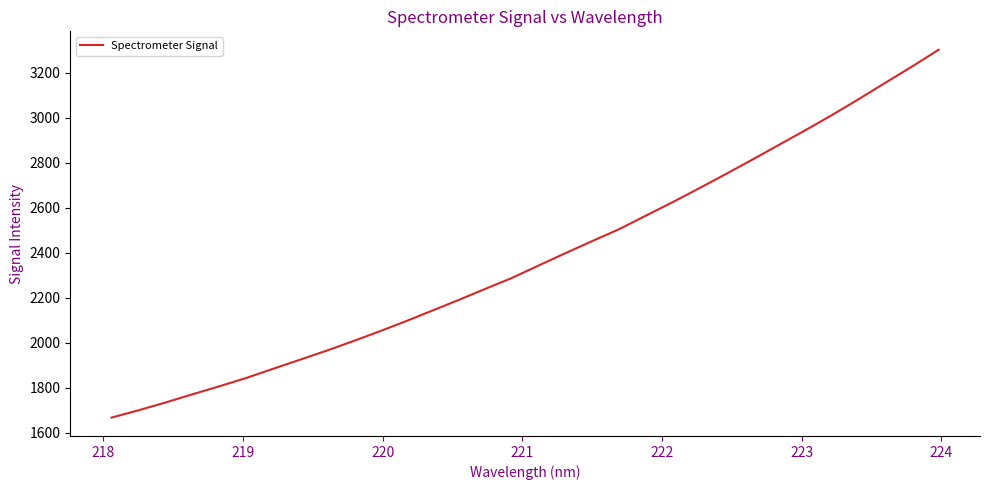

What is the greatest value displayed?

3302.0